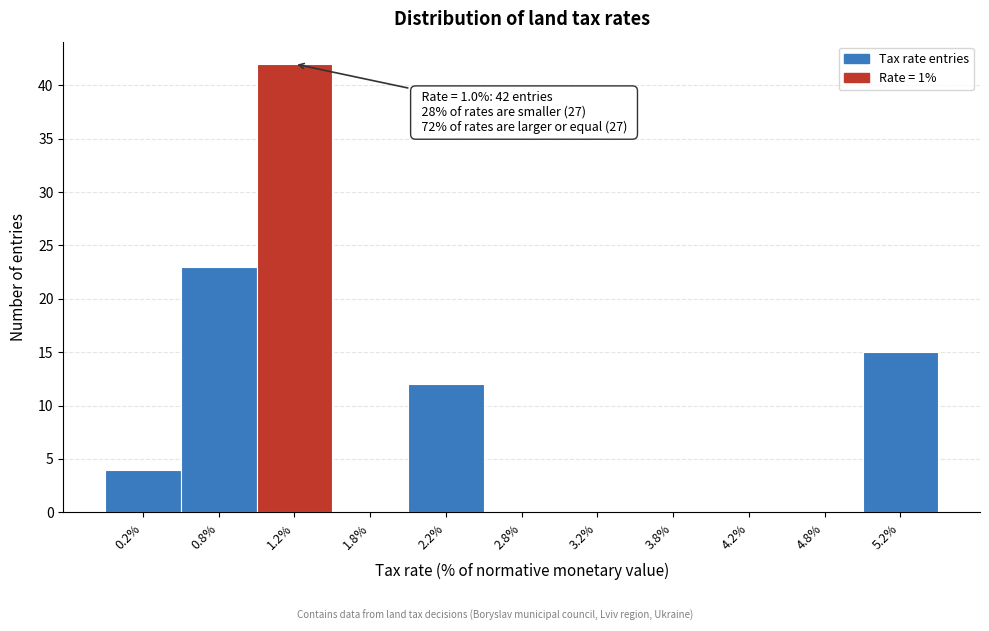

Over which range of the x-axis is the bar tallest?

1.0 to 1.5